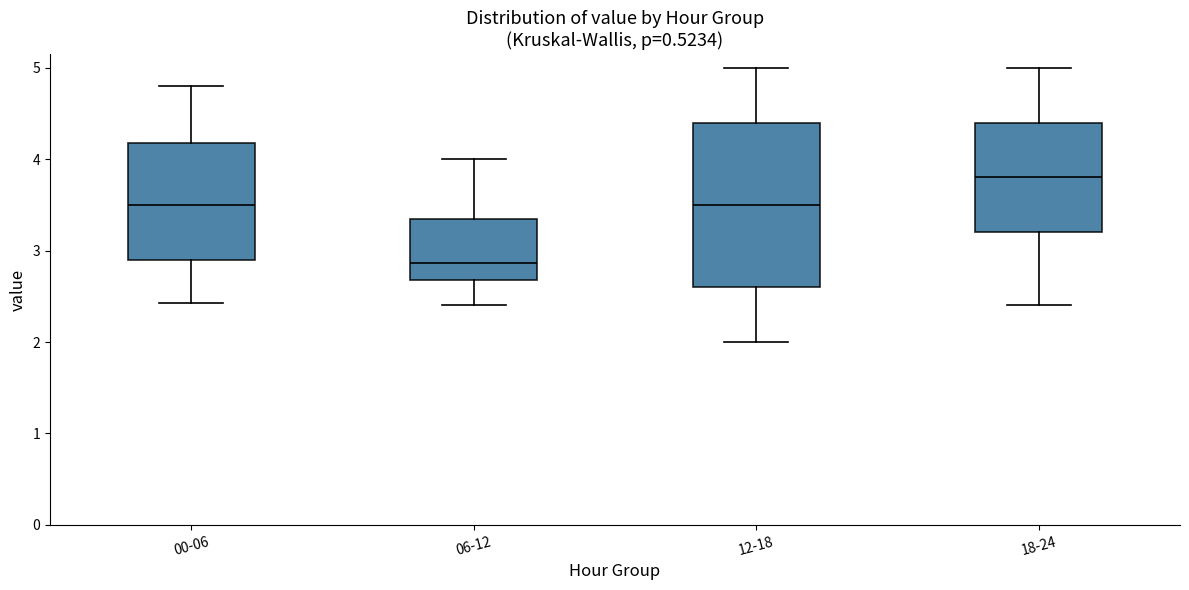

Comparing the boxes themselves (not the whiskers), which one is the tallest?

12-18